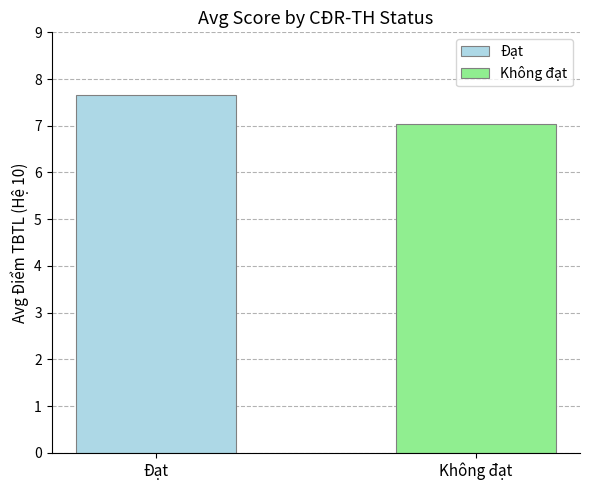

What is the lowest value of the Đạt series?

7.7